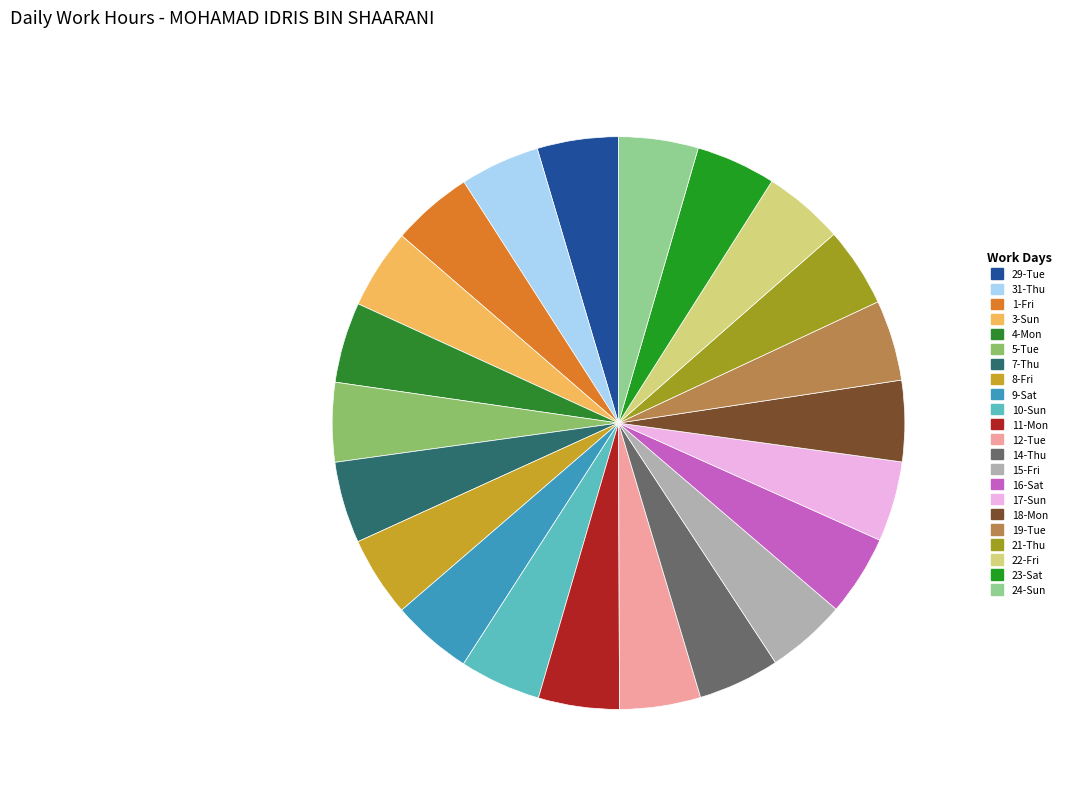

True or false: 17-Sun accounts for 1% of the total.

False